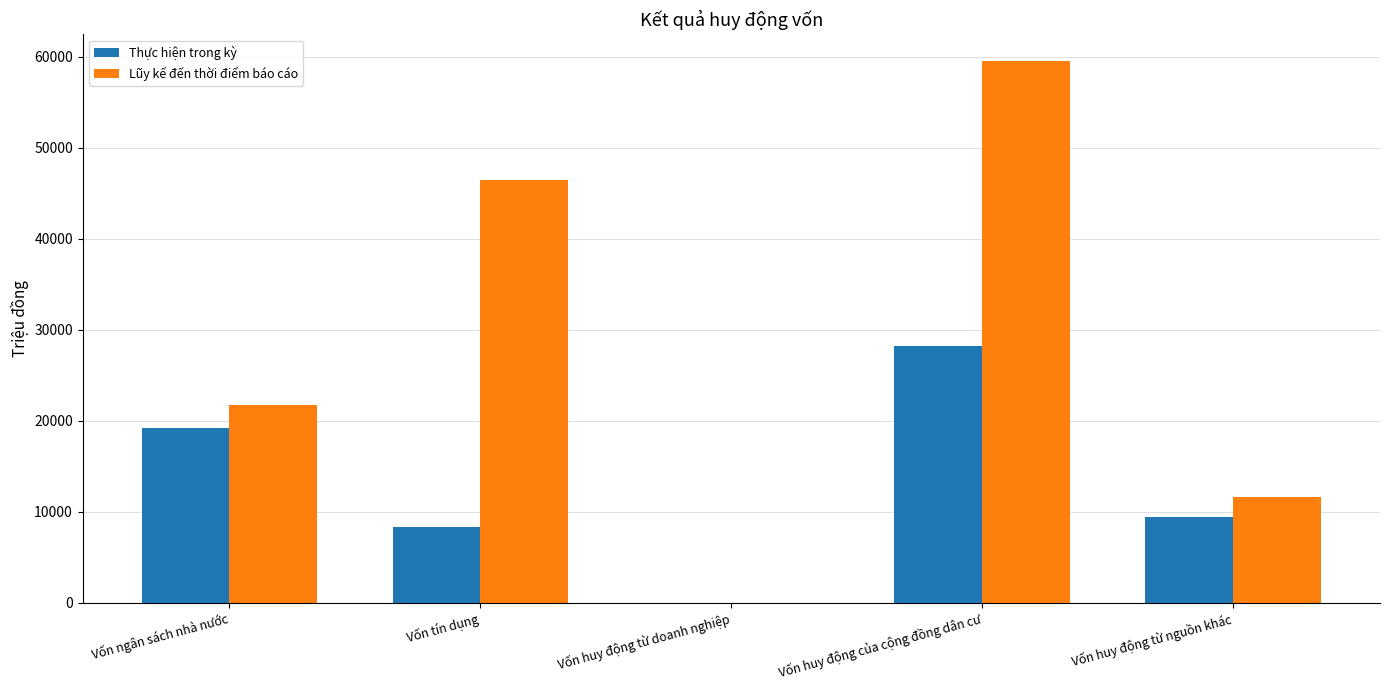

What value does the Thực hiện trong kỳ series have at Vốn tín dụng?

8337.9